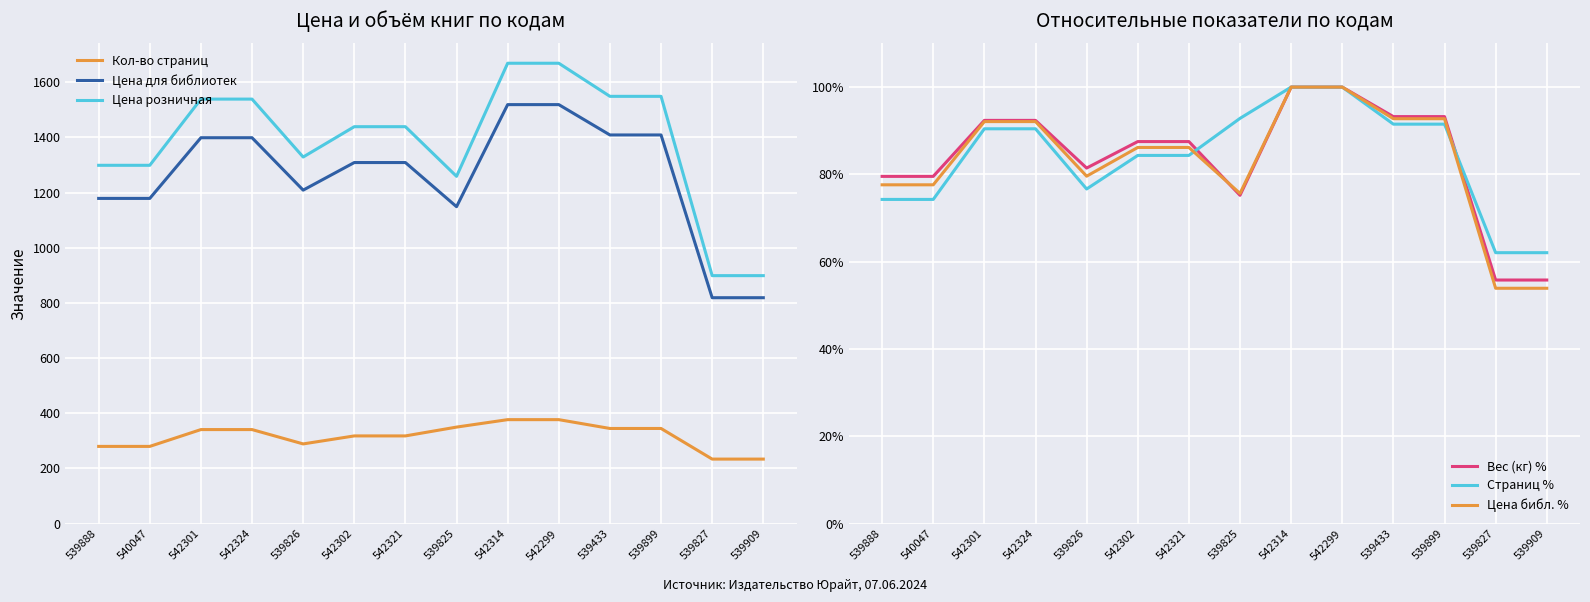

Reading left to right, list all the values displayed in this chart.

Кол-во страниц: 280.0	280.0	341.0	341.0	289.0	318.0	318.0	350.0	377.0	377.0	345.0	345.0	234.0	234.0
Цена для библиотек: 1179.0	1179.0	1399.0	1399.0	1209.0	1309.0	1309.0	1149.0	1519.0	1519.0	1409.0	1409.0	819.0	819.0
Цена розничная: 1299.0	1299.0	1539.0	1539.0	1329.0	1439.0	1439.0	1259.0	1669.0	1669.0	1549.0	1549.0	899.0	899.0
Вес (кг) %: 79.5	79.5	92.4	92.4	81.5	87.5	87.5	75.2	100.0	100.0	93.2	93.2	55.8	55.8
Страниц %: 74.3	74.3	90.5	90.5	76.7	84.4	84.4	92.8	100.0	100.0	91.5	91.5	62.1	62.1
Цена библ. %: 77.6	77.6	92.1	92.1	79.6	86.2	86.2	75.6	100.0	100.0	92.8	92.8	53.9	53.9